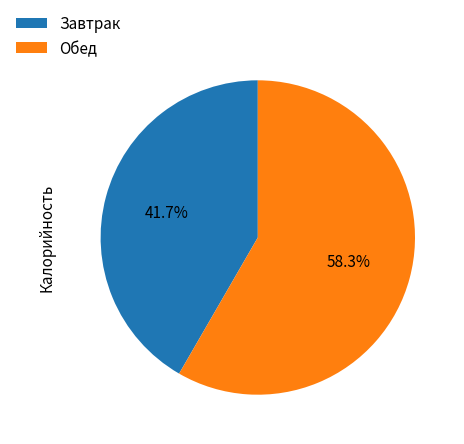

Which slice represents more than half of the pie?

Обед